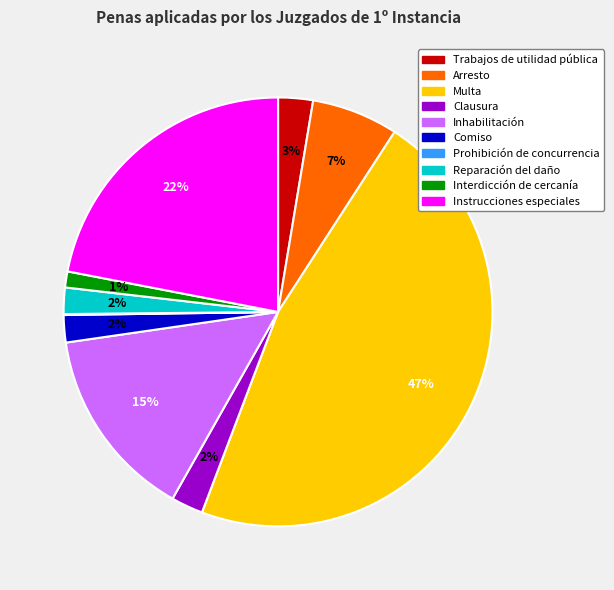

Is it true that Multa is 37% of the pie?

False